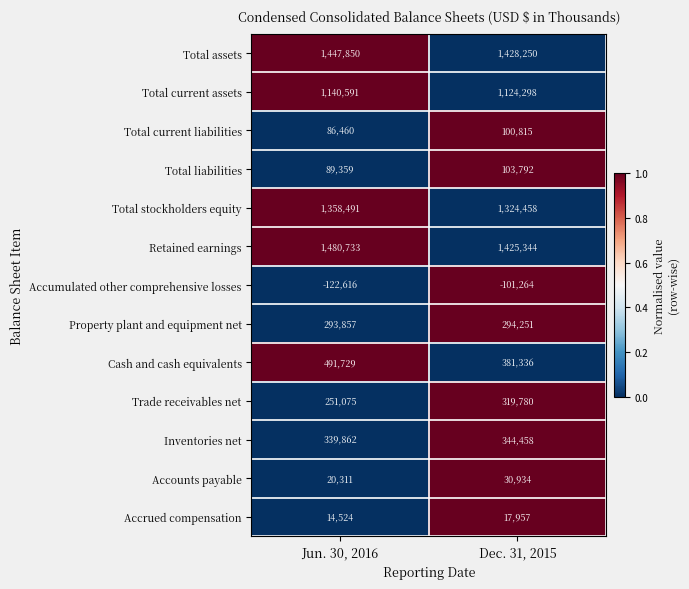

What is the difference between the maximum and minimum values in the Total current liabilities series?

14355